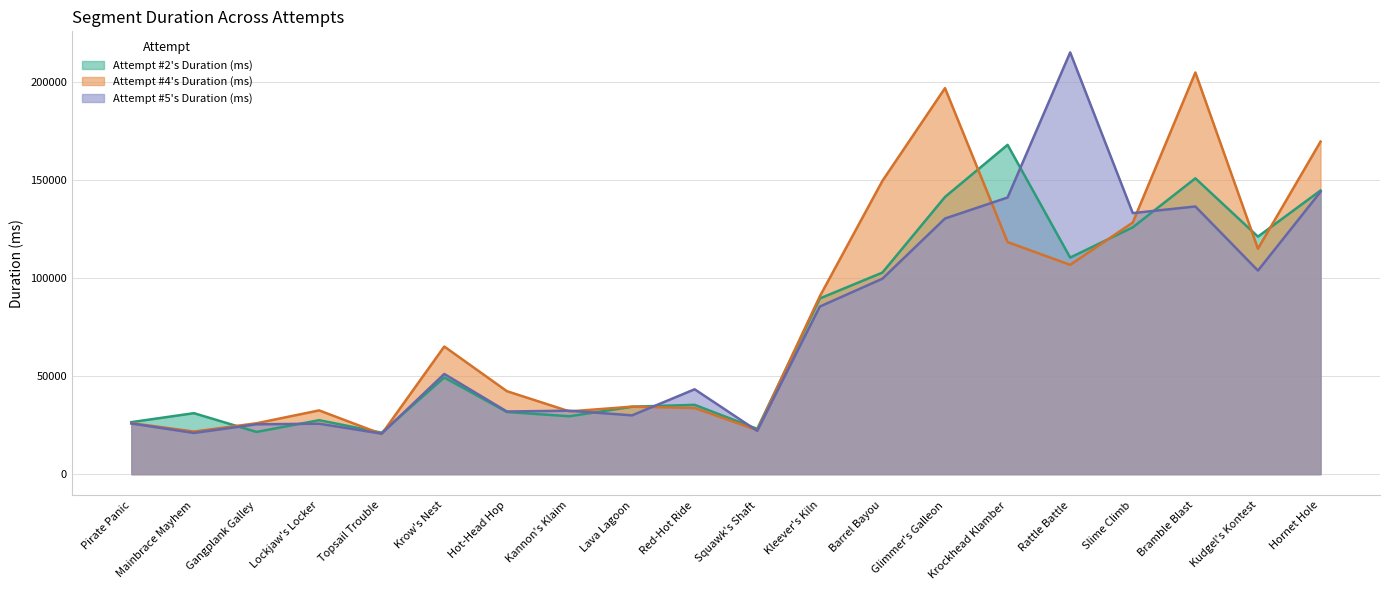

What is the sum of all Attempt #2's Duration (ms) values?

1484513